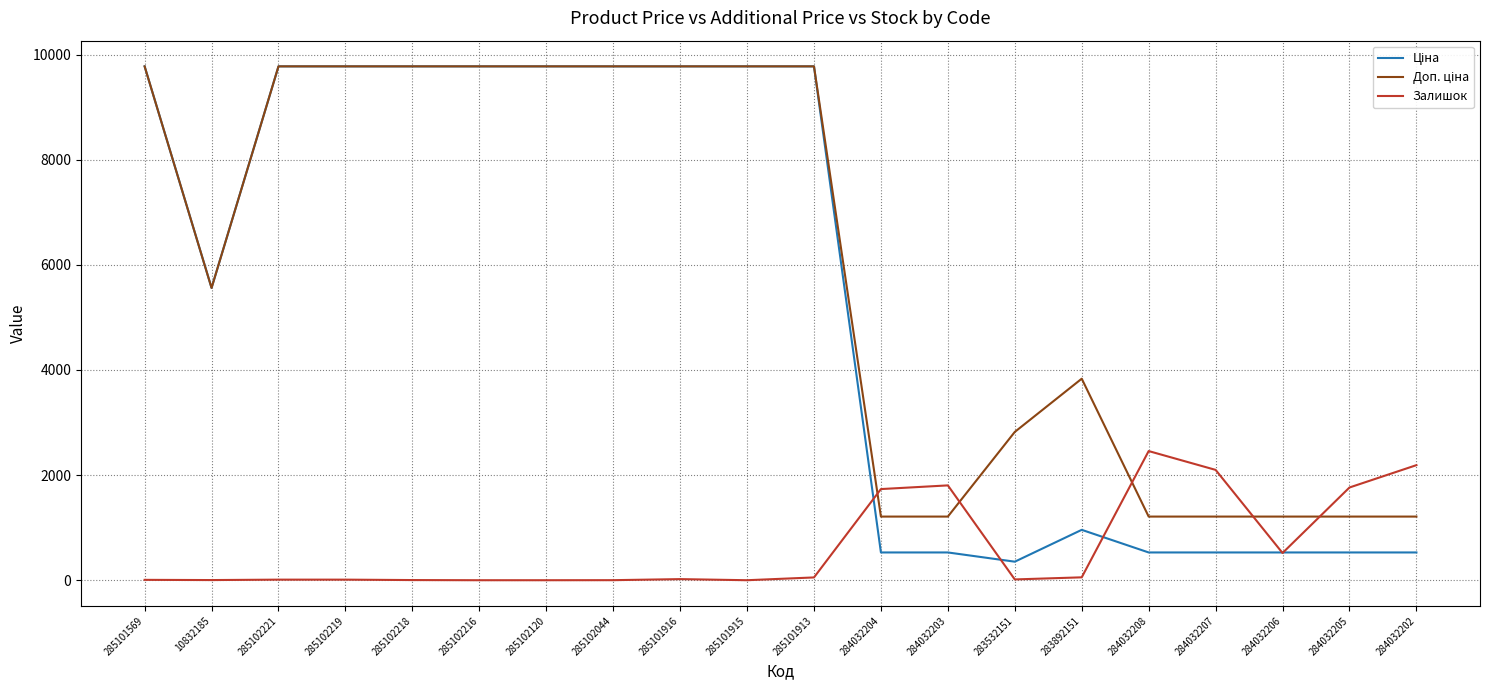

Which category has the highest value in the Залишок series?

284032208